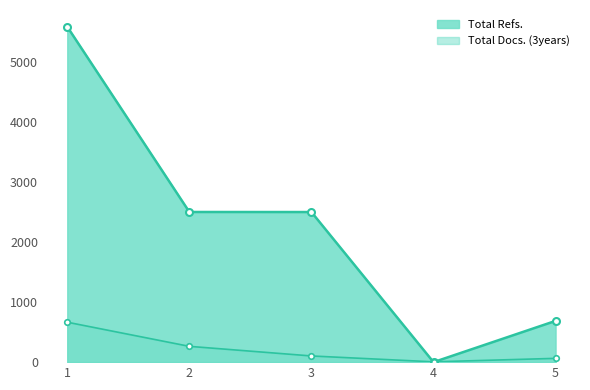

What is the difference between the maximum and minimum values in the Total Refs. series?

5586